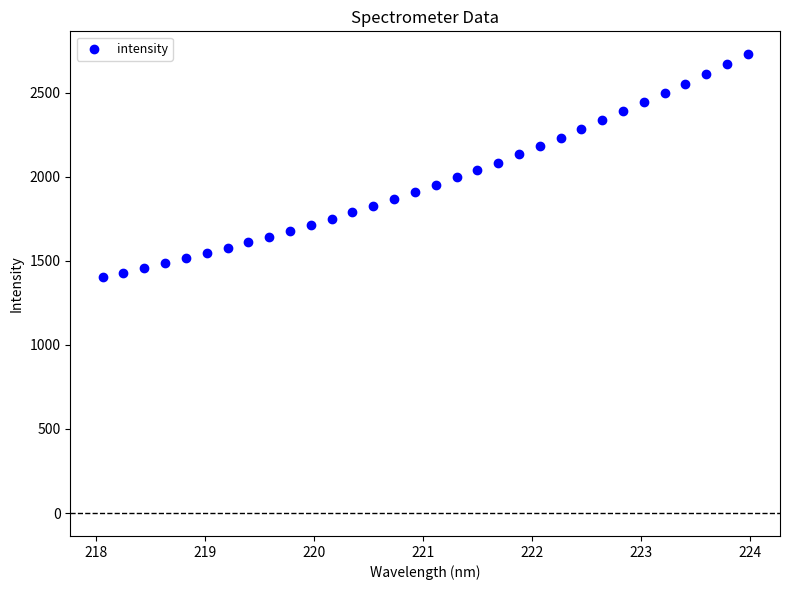

What is the range of Y values (max minus min)?

1325.5